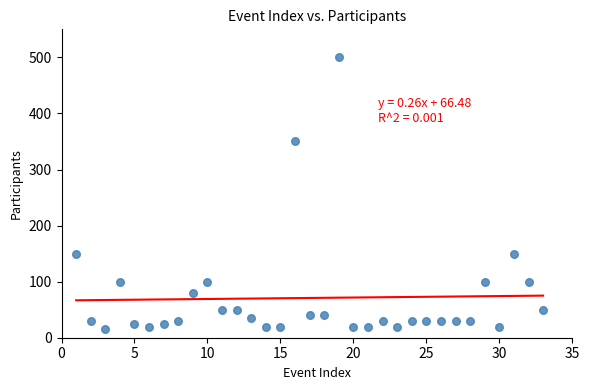

What is the range of X values (max minus min)?

32